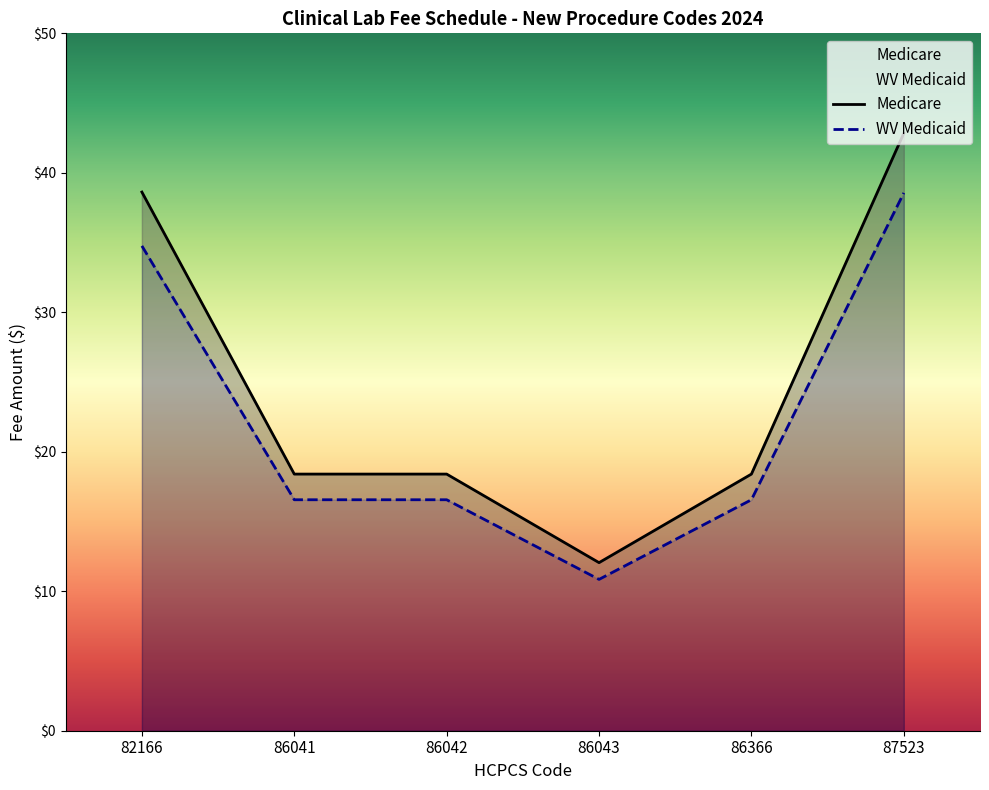

The value of WV Medicaid at 82166 is 52.2. True or false?

False